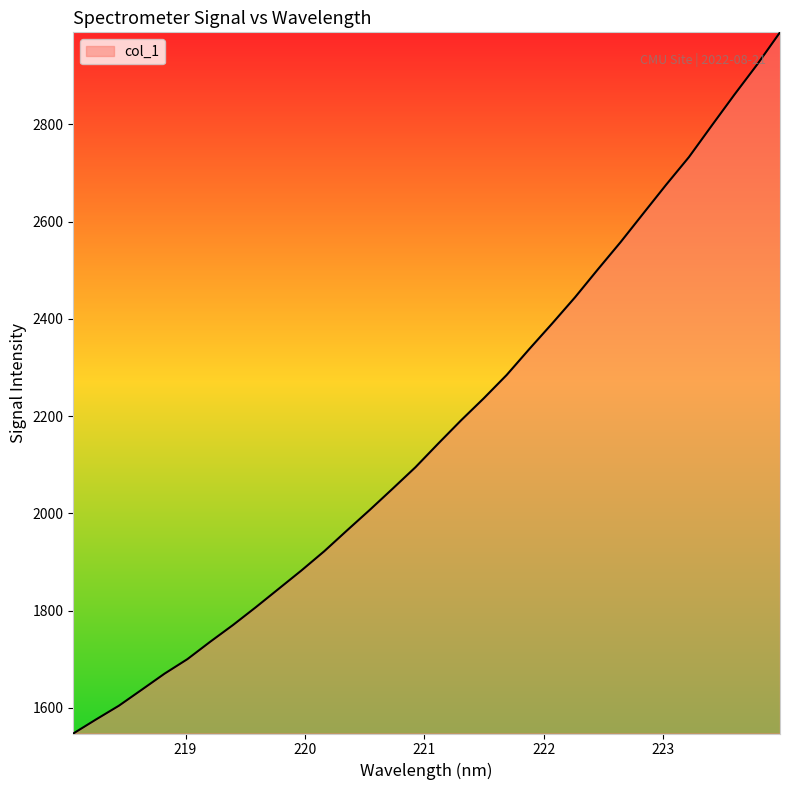

What is the greatest value displayed?

2989.3